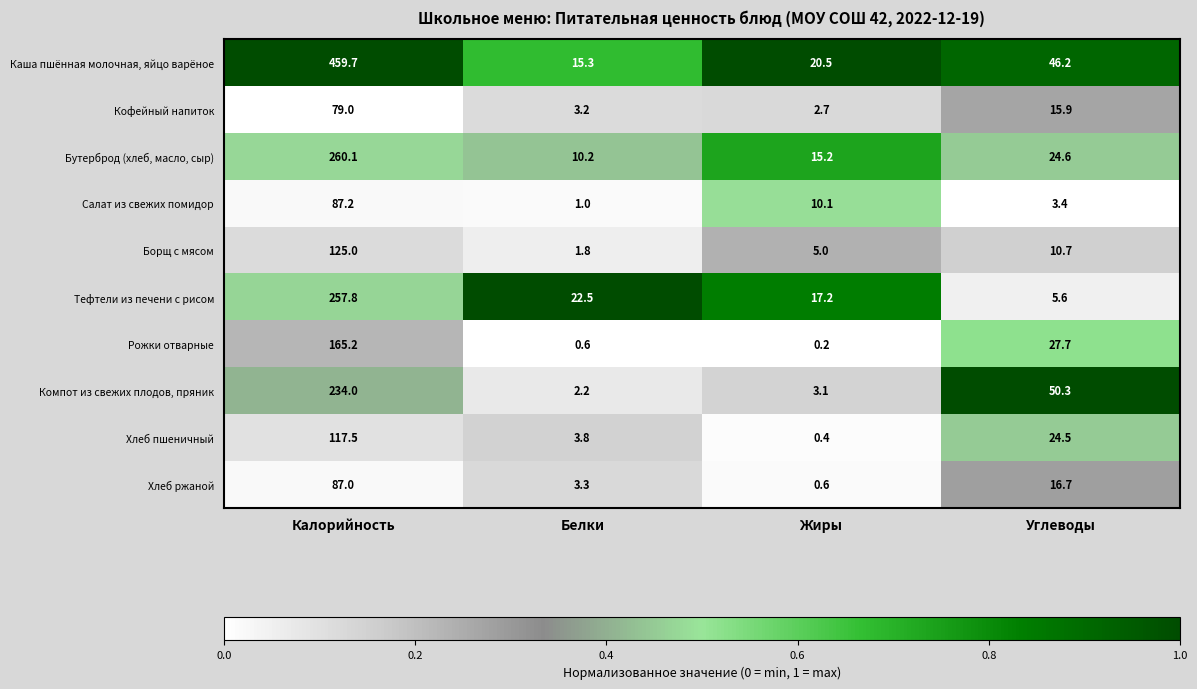

Is it true that Тефтели из печени с рисом equals 10.6 at Белки?

False